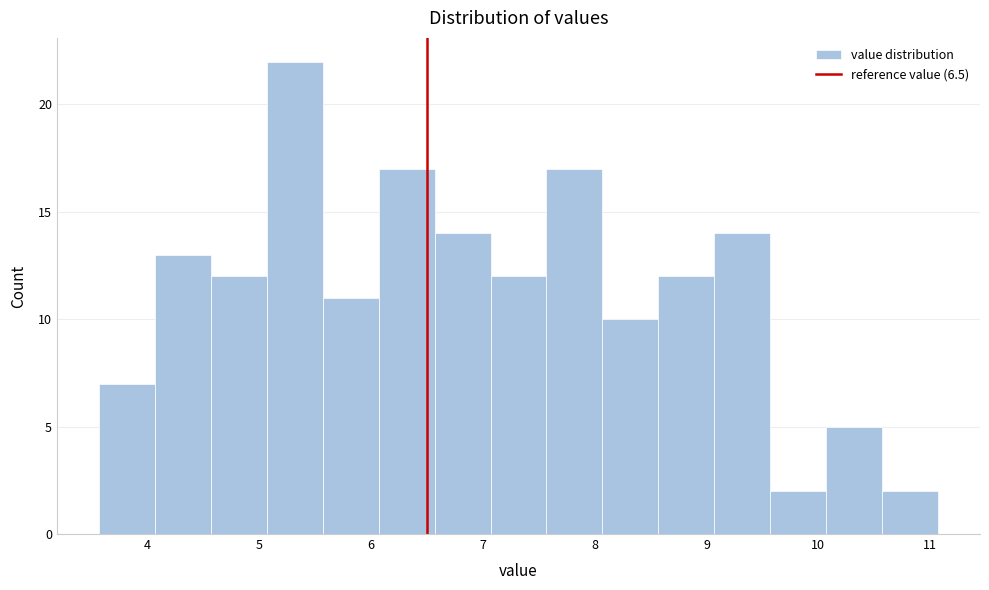

Reading left to right, list every bar in this chart as the range it spans on the x-axis followed by its height. Neither the bar edges nor the heights are printed on the chart, so give them approximately, as read against the axes.

3.57 to 4.07: 7
4.07 to 4.57: 13
4.57 to 5.07: 12
5.07 to 5.57: 22
5.57 to 6.07: 11
6.07 to 6.57: 17
6.57 to 7.07: 14
7.07 to 7.57: 12
7.57 to 8.07: 17
8.07 to 8.57: 10
8.57 to 9.07: 12
9.07 to 9.57: 14
9.57 to 10.07: 2
10.07 to 10.57: 5
10.57 to 11.07: 2